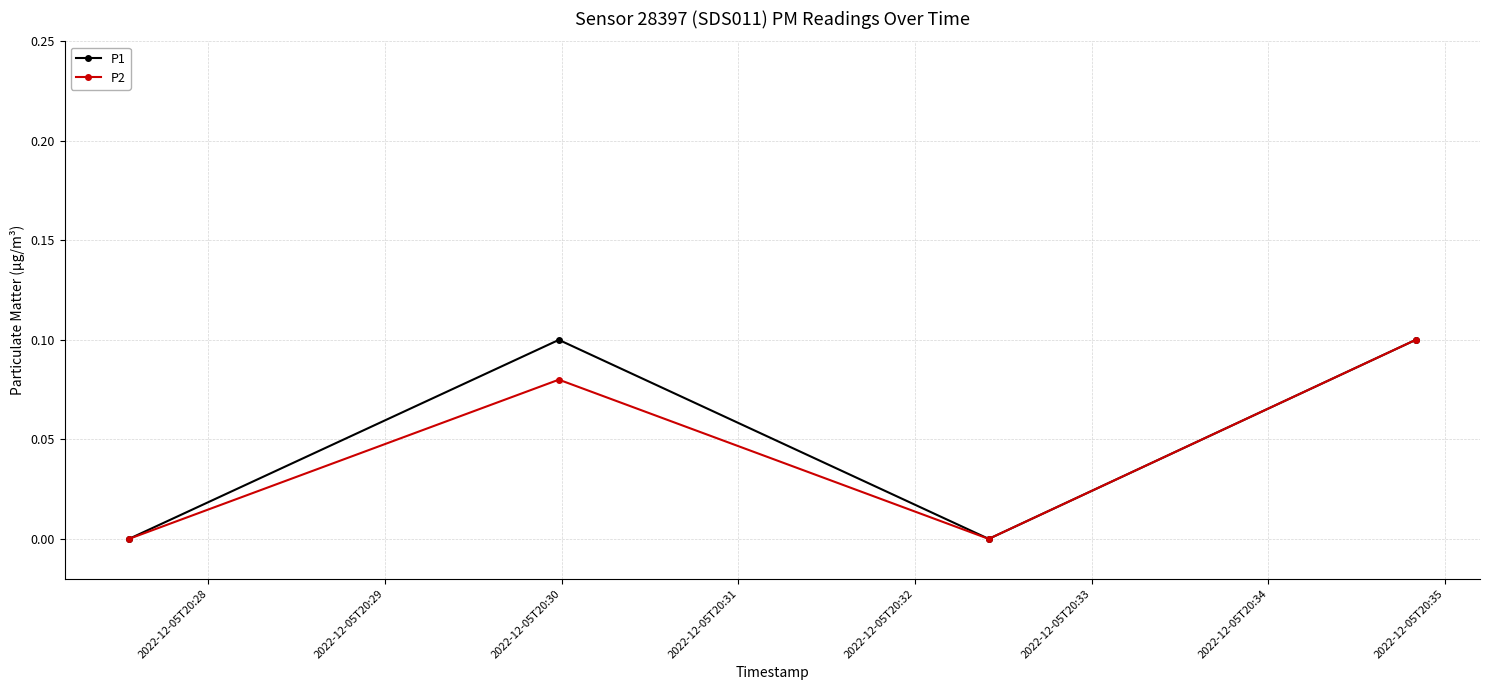

True or false: P1 has more than 2 interior local peaks.

False